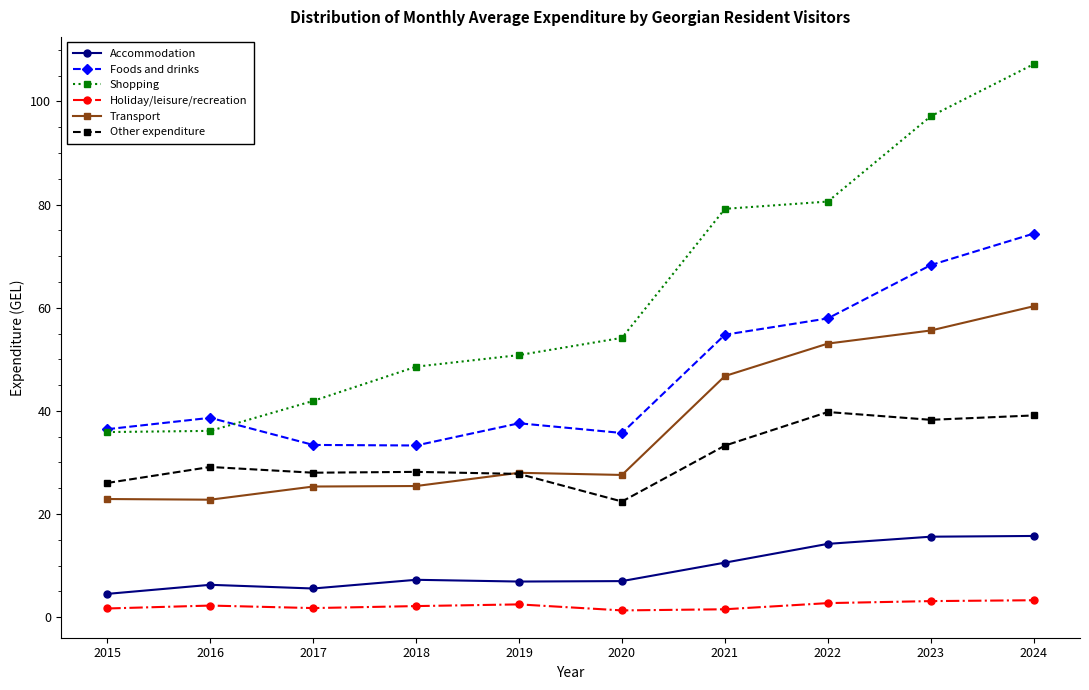

What is the difference between the second highest and minimum values in the Other expenditure series?

16.7